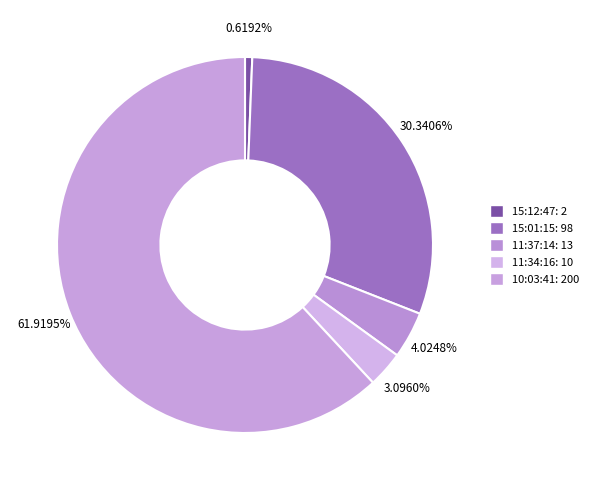

Does 11:34:16 account for over 50% of the chart?

No